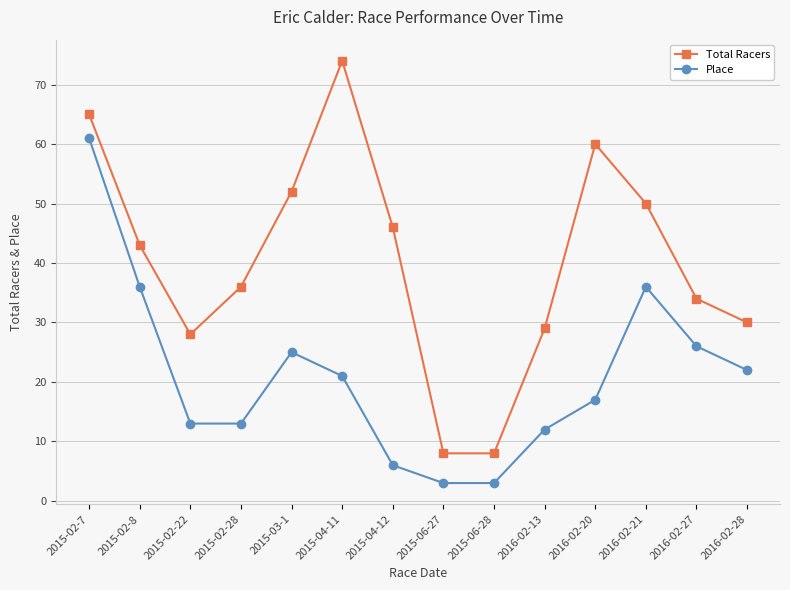

What position from the right is 2015-02-8?

13